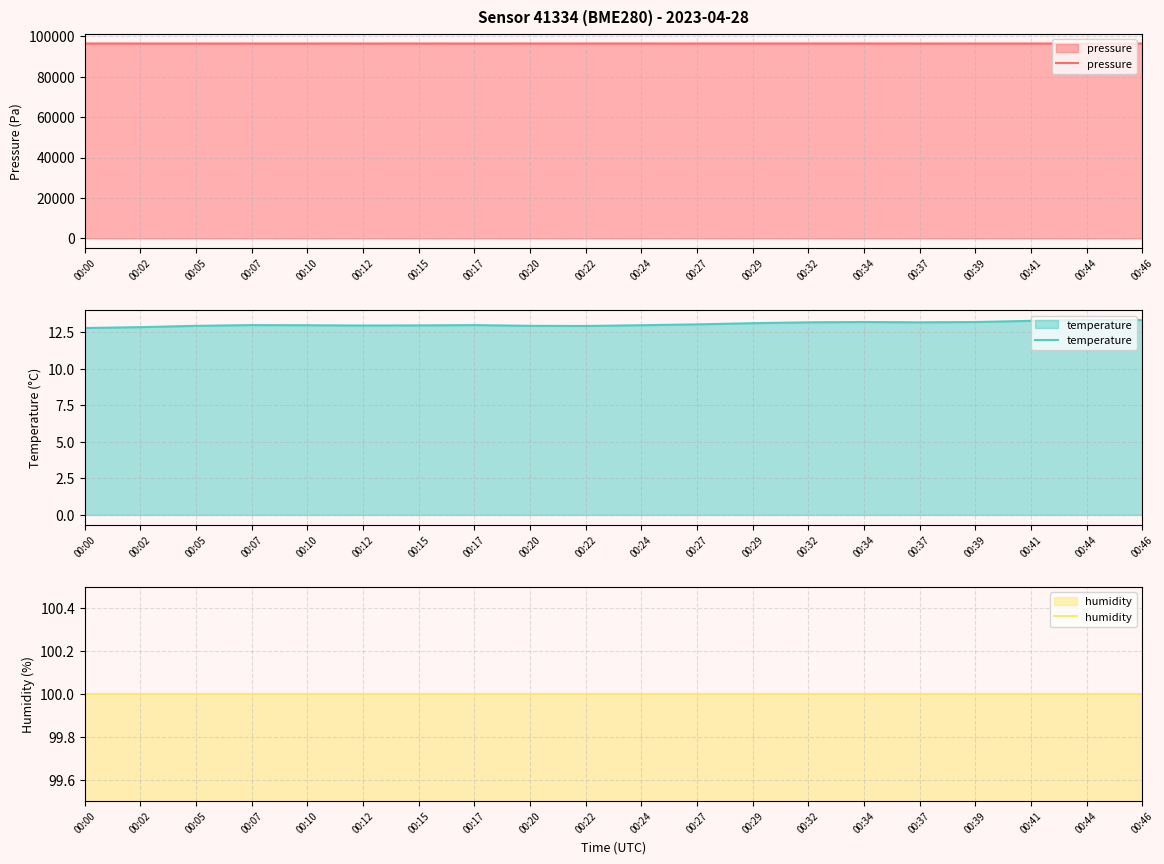

List the labels in order of pressure value, smallest first.

00:46, 00:44, 00:39, 00:41, 00:17, 00:05, 00:07, 00:10, 00:37, 00:12, 00:02, 00:20, 00:24, 00:15, 00:00, 00:22, 00:27, 00:34, 00:32, 00:29